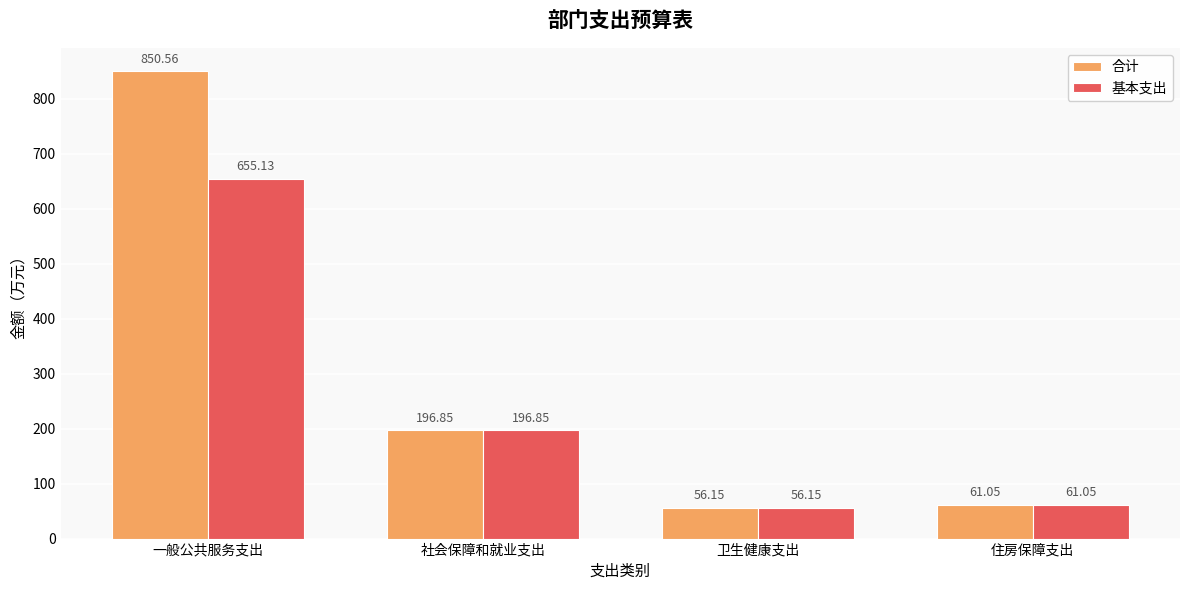

Where does the 基本支出 series first go above 196?

一般公共服务支出